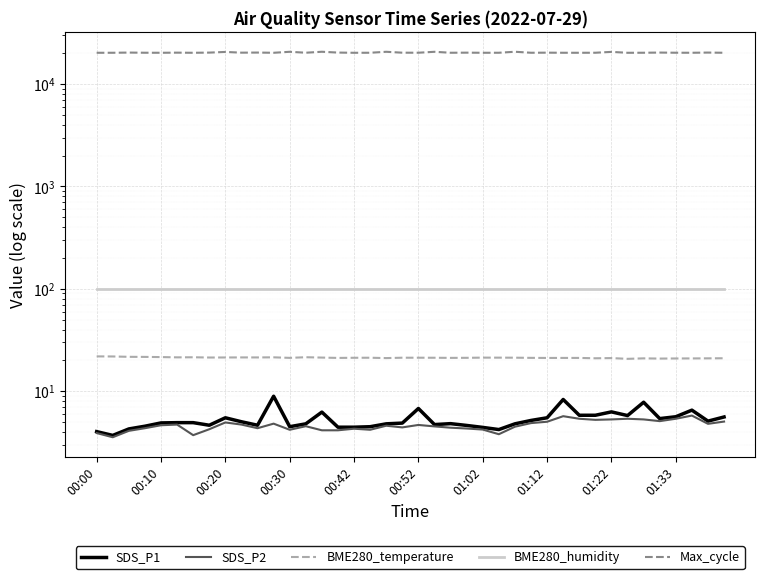

Which series has the largest range (max minus min)?

Max_cycle